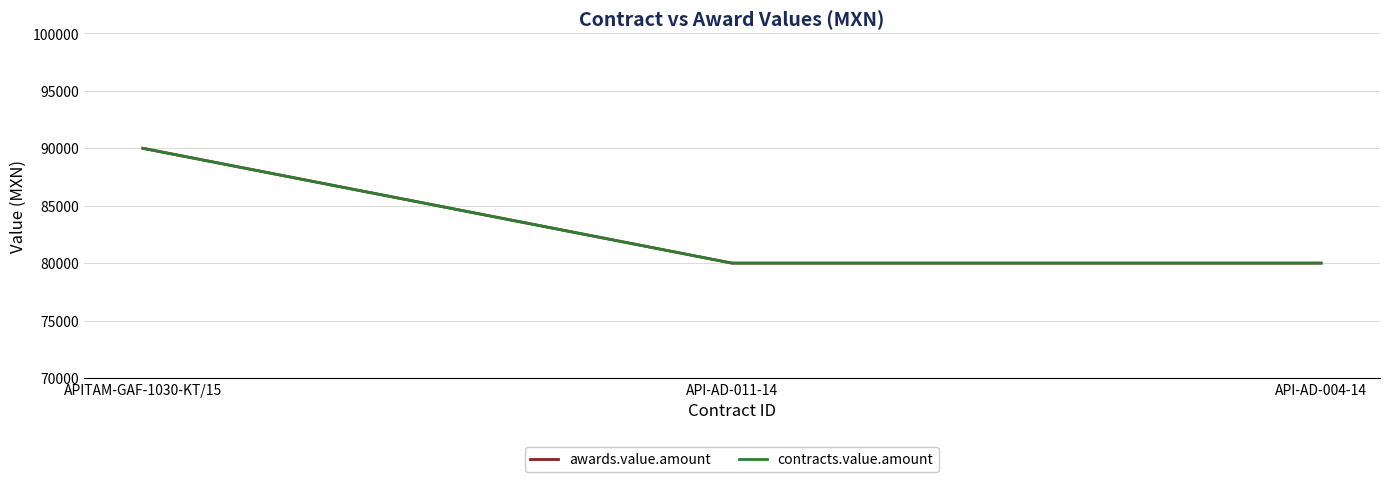

Read the contracts.value.amount value at API-AD-011-14.

80000